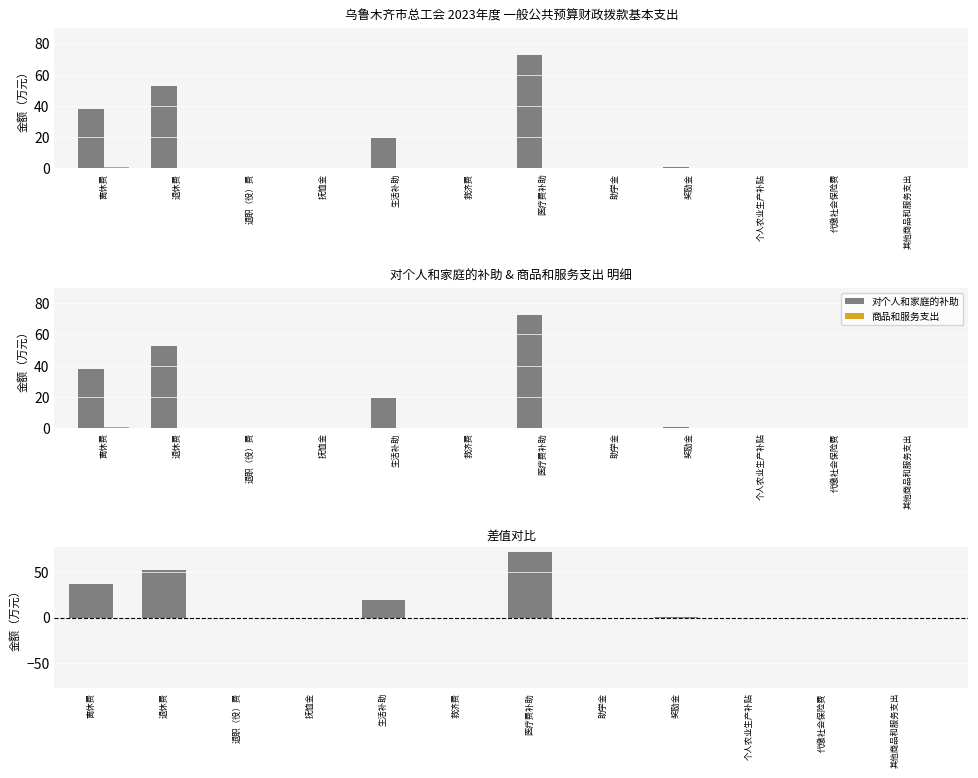

Between 救济费 and 其他商品和服务支出, which is larger?

救济费